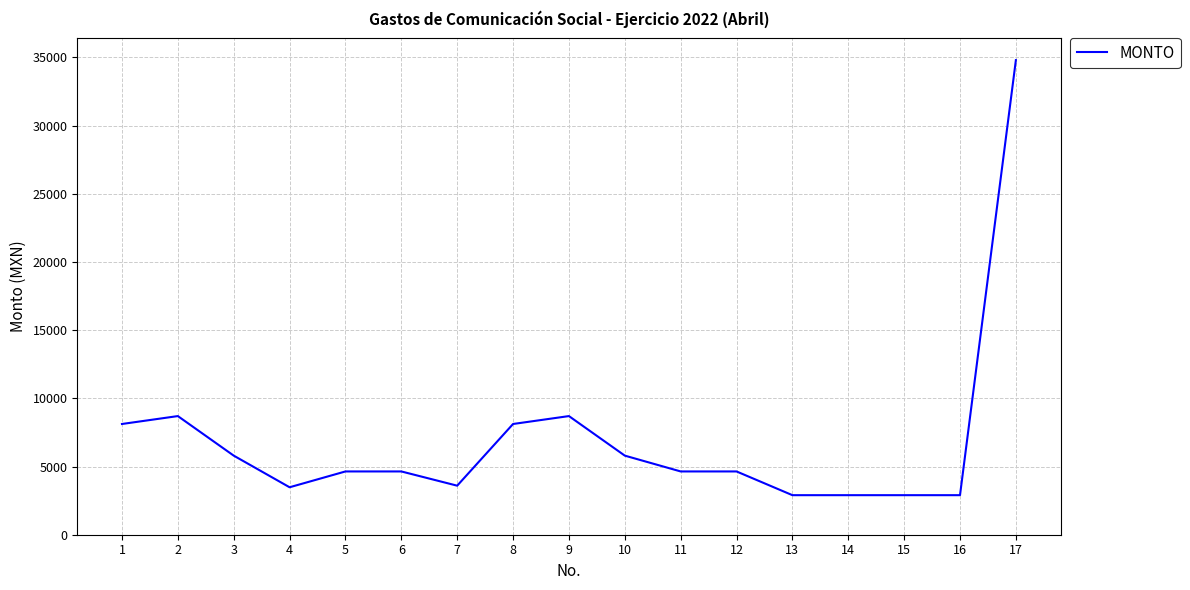

What is the smallest value displayed?

2900